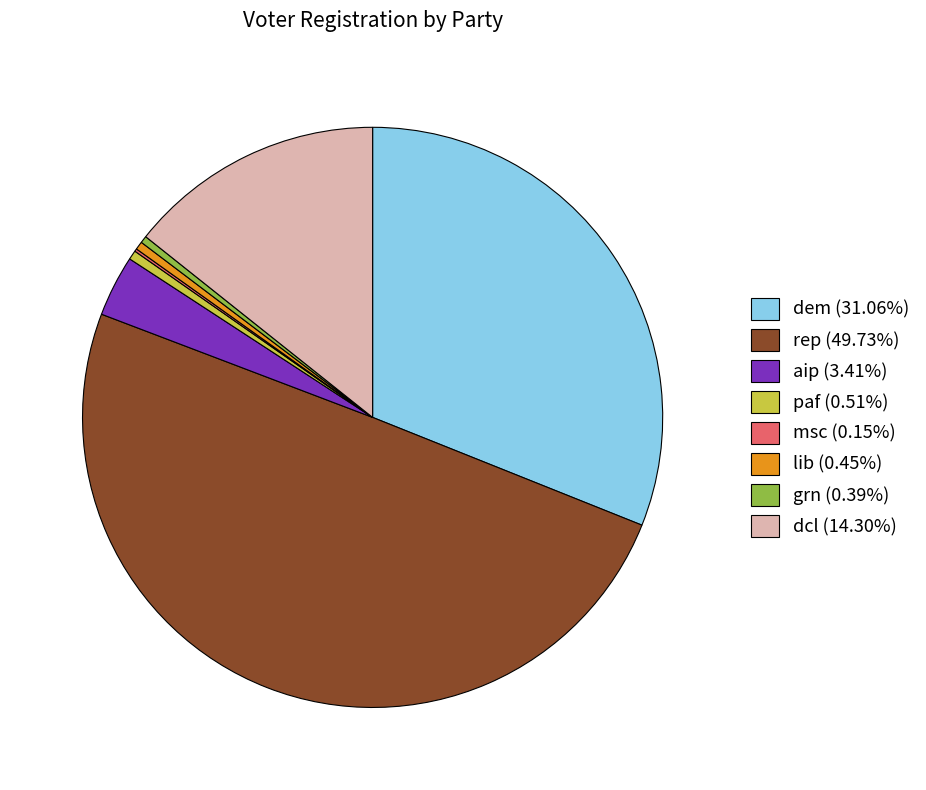

What is the ratio of the value at rep (49.73%) to the value at dem (31.06%)?

1.6